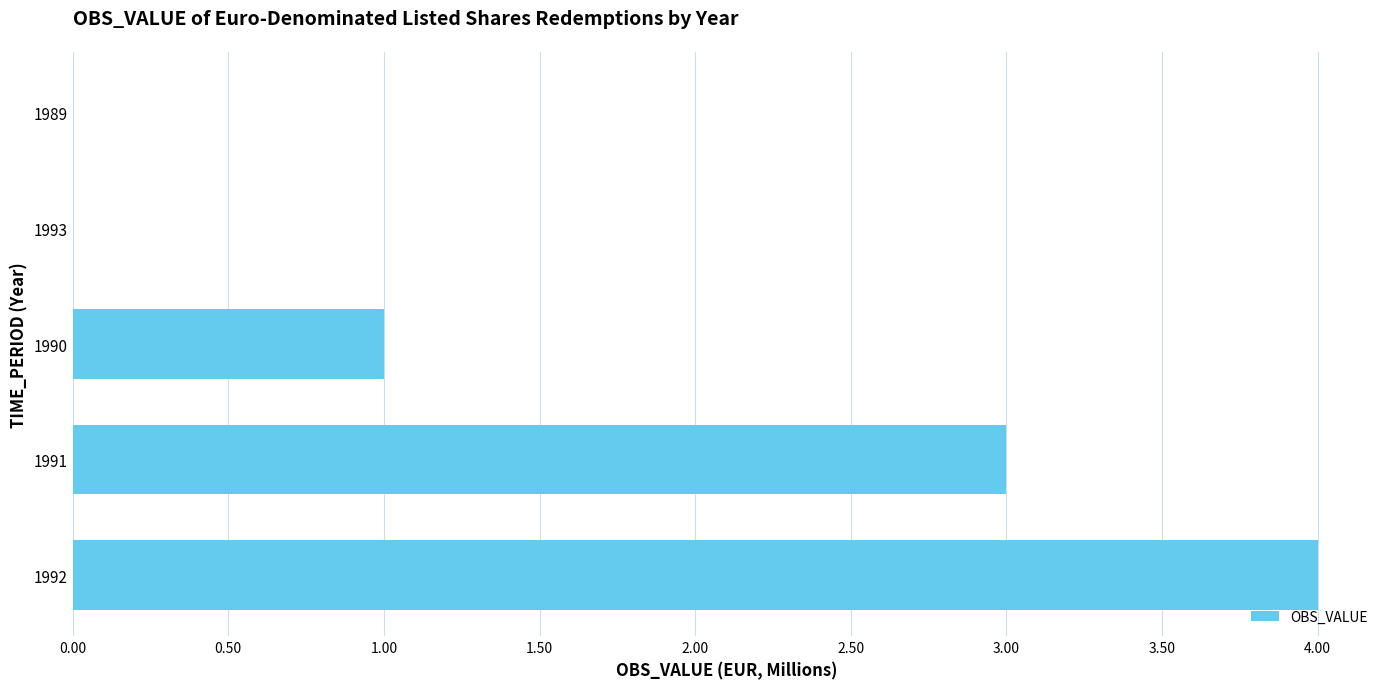

What is the approximate value at 1992?

4